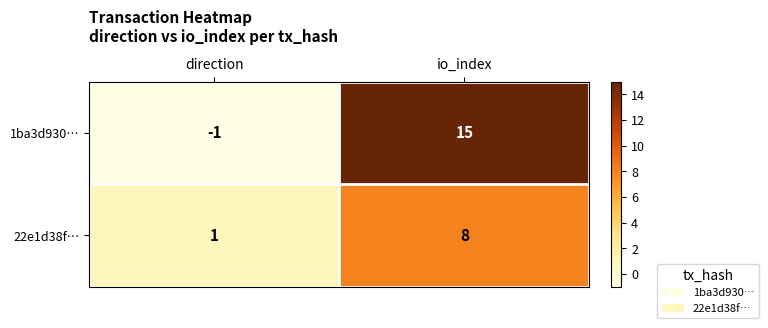

Which series changed the most between direction and io_index?

1ba3d930…